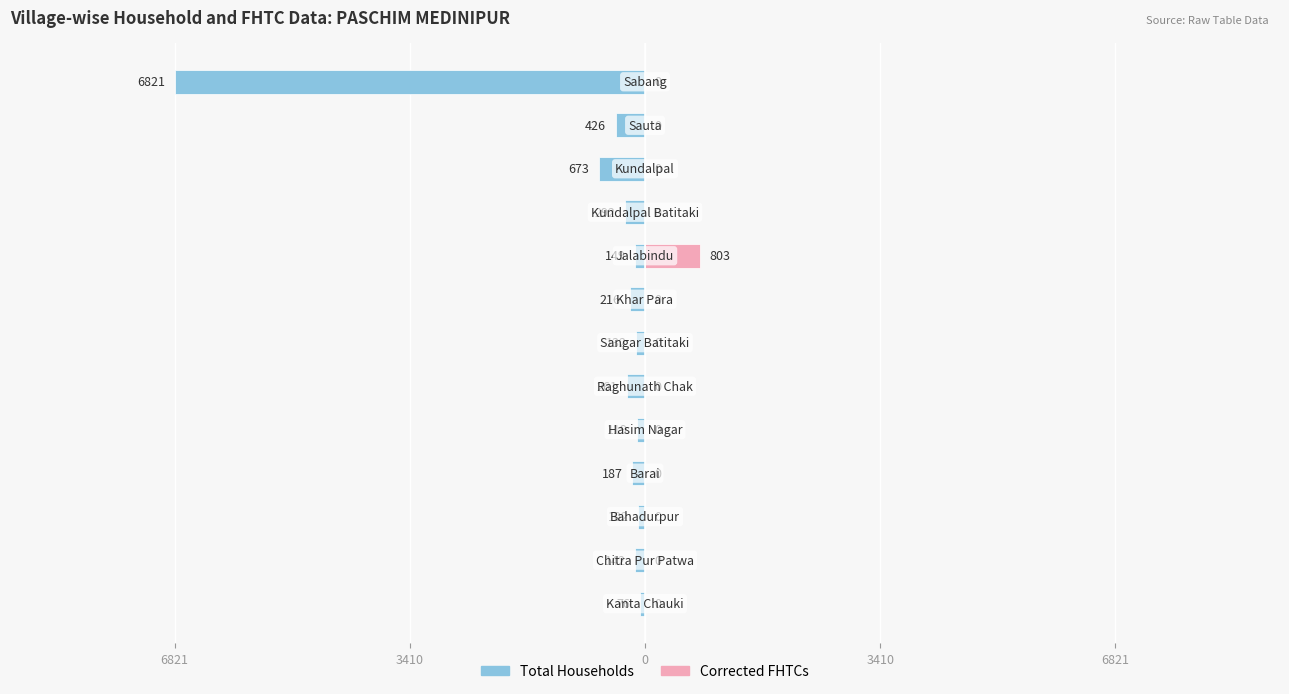

What is the smallest value displayed?

-6821